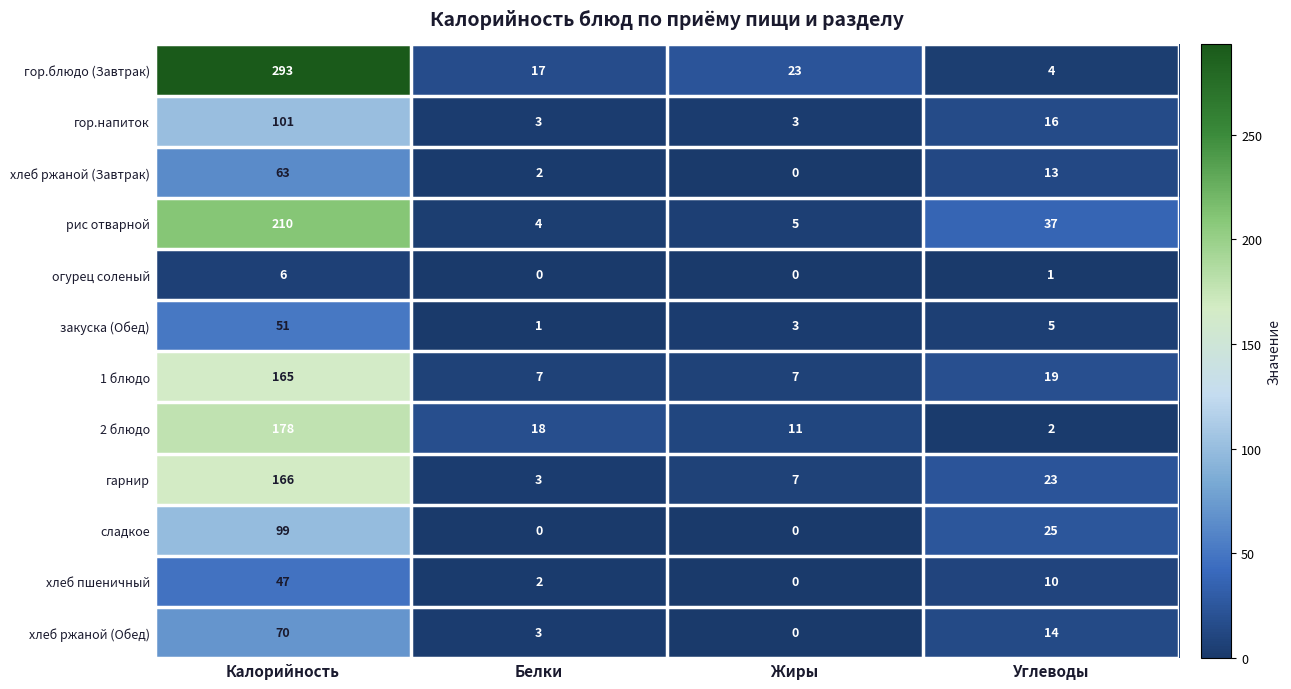

Between Калорийность and Белки, which series saw the biggest shift?

гор.блюдо (Завтрак)